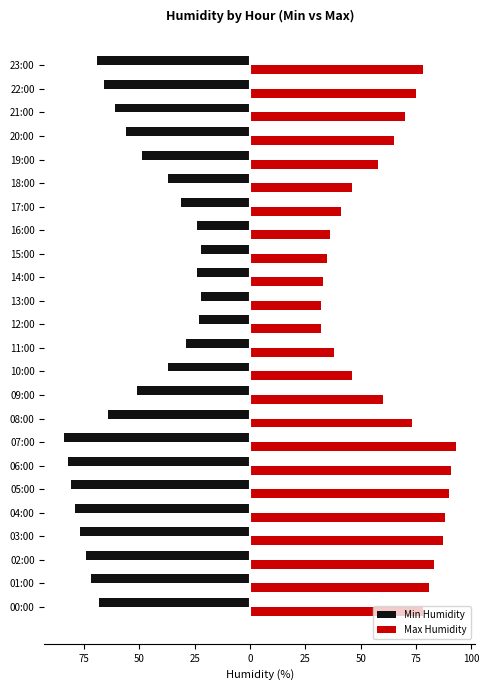

What are all the series names shown in the legend?

Min Humidity, Max Humidity